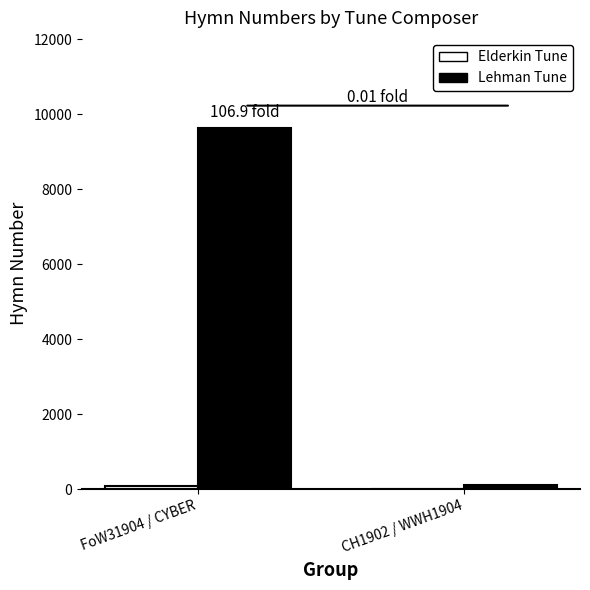

At which category is the sum across all series the highest?

FoW31904 / CYBER